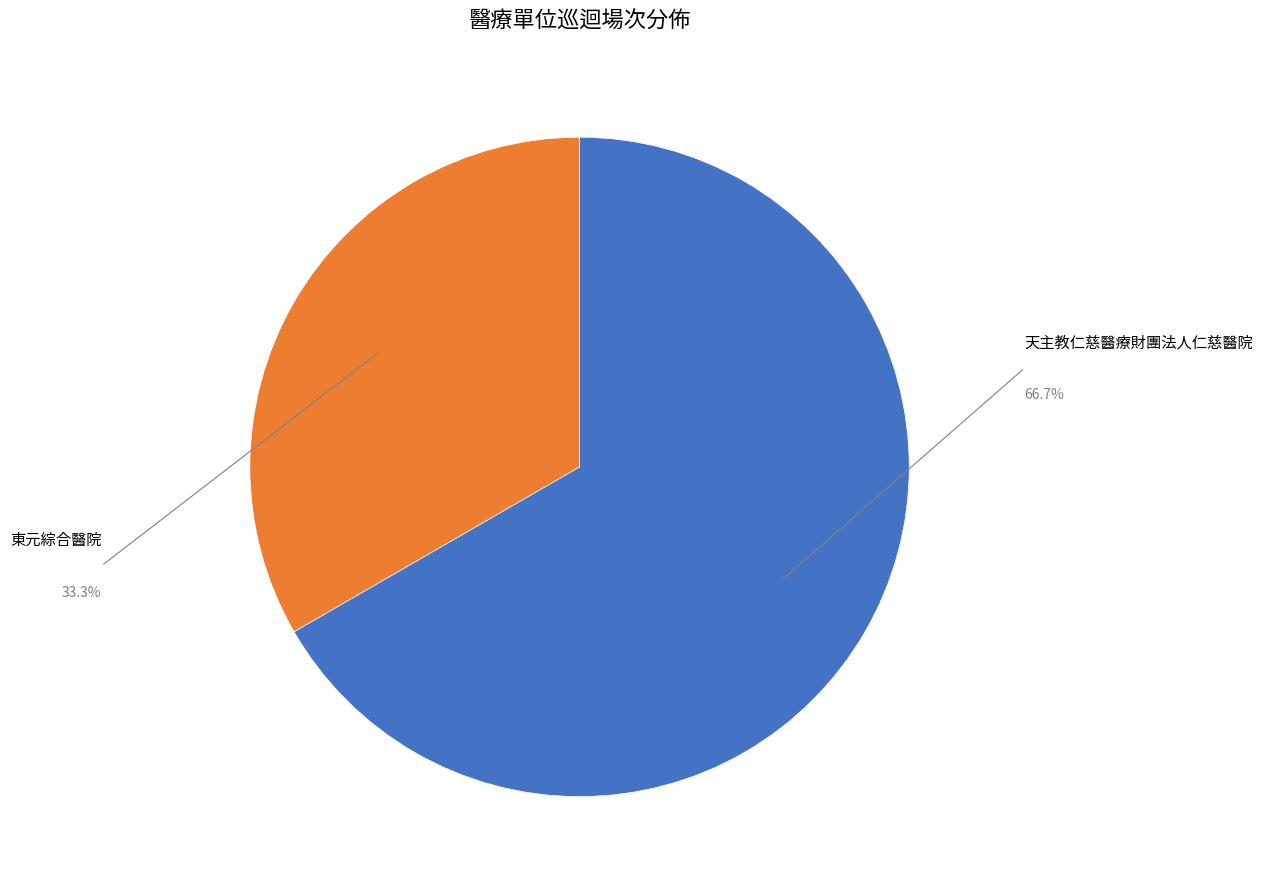

Which slice is the largest?

天主教仁慈醫療財團法人仁慈醫院